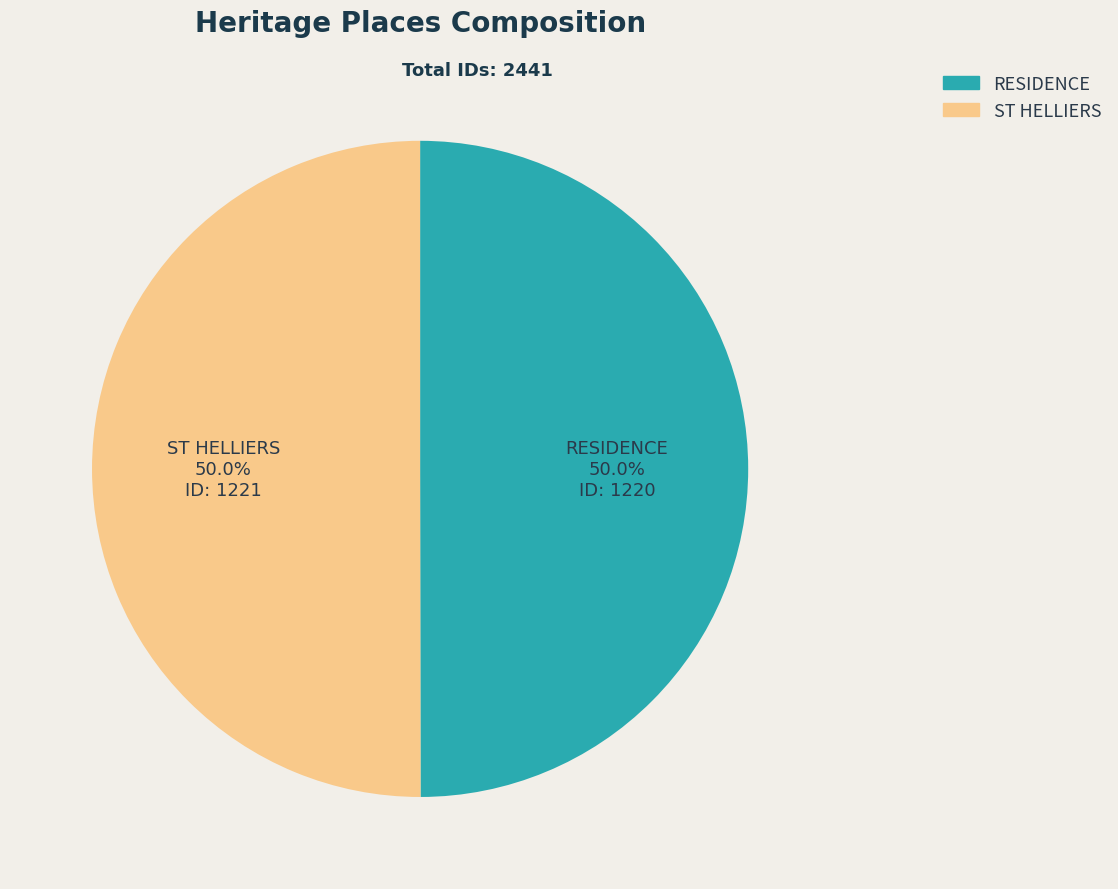

What percentage is the RESIDENCE slice, to the nearest percent?

50%